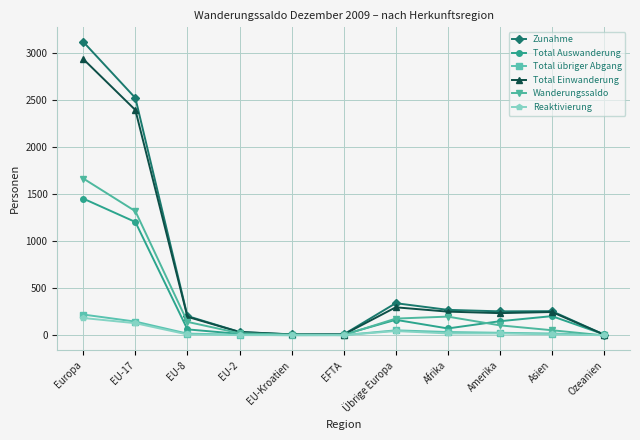

The Zunahme series shows 270 at Afrika. True or false?

True